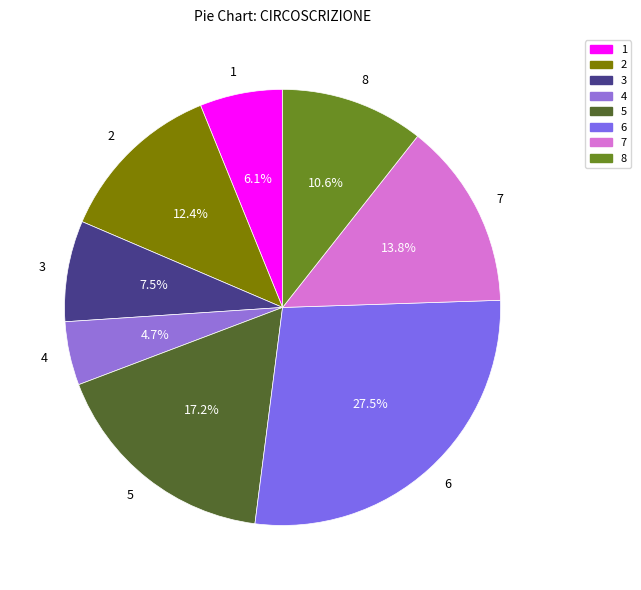

How many slices are in this pie chart?

8